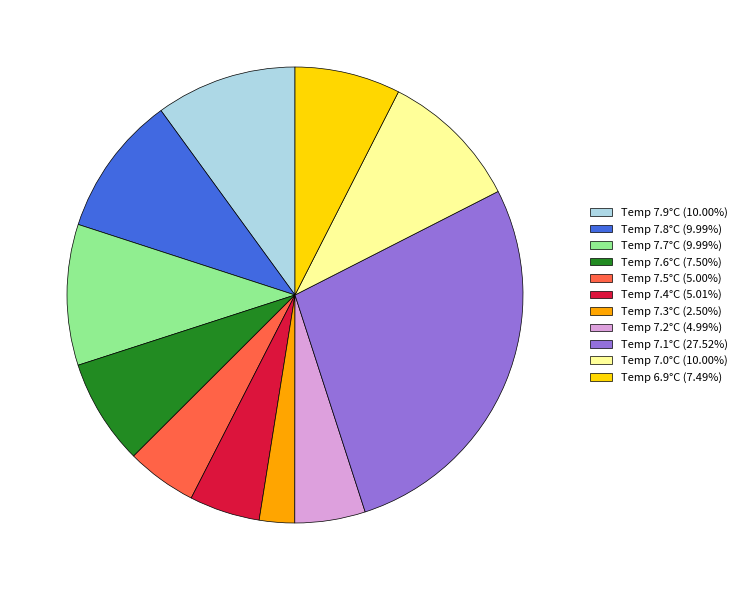

Approximately how many times larger is the value at Temp 7.7°C (9.99%) compared to Temp 7.8°C (9.99%)?

1.0